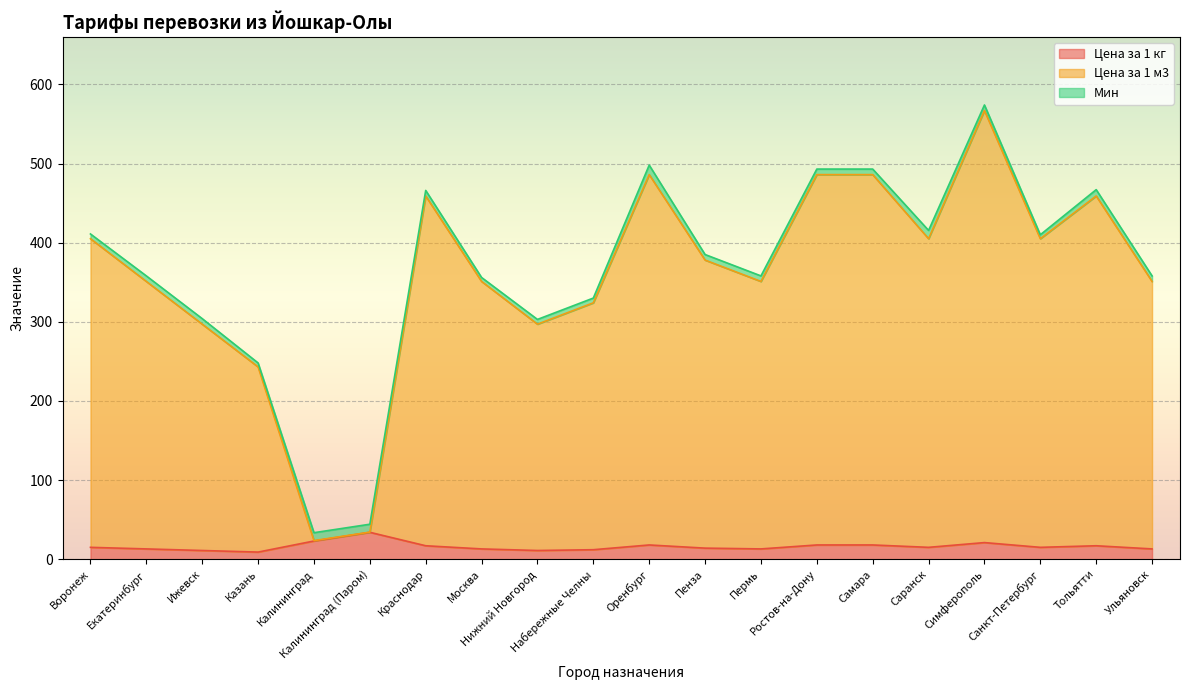

True or false: Цена за 1 кг and Цена за 1 м3 cross at least once.

False